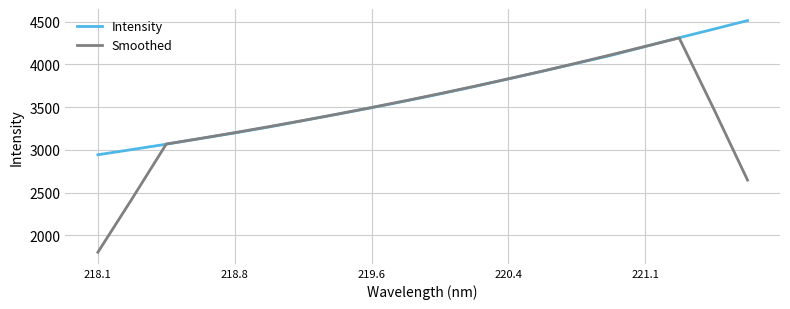

How many interior local peaks does the Smoothed series have?

1